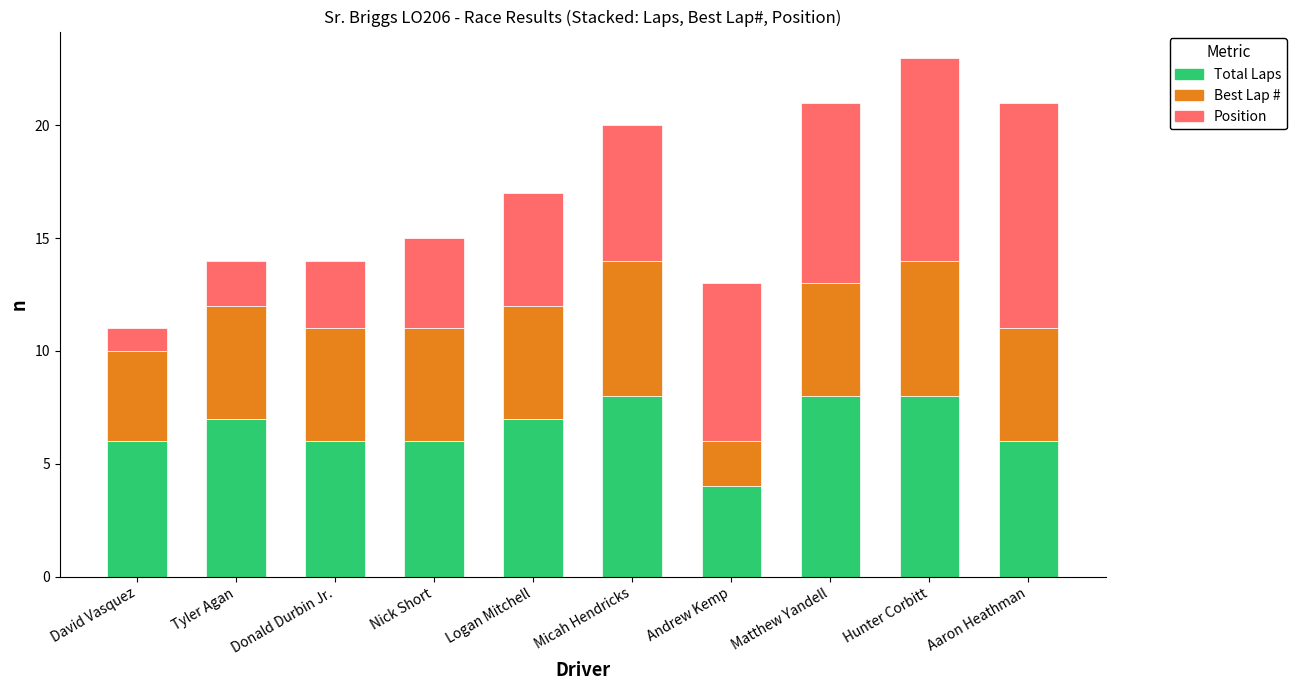

Does the chart contain stacked bars?

Yes